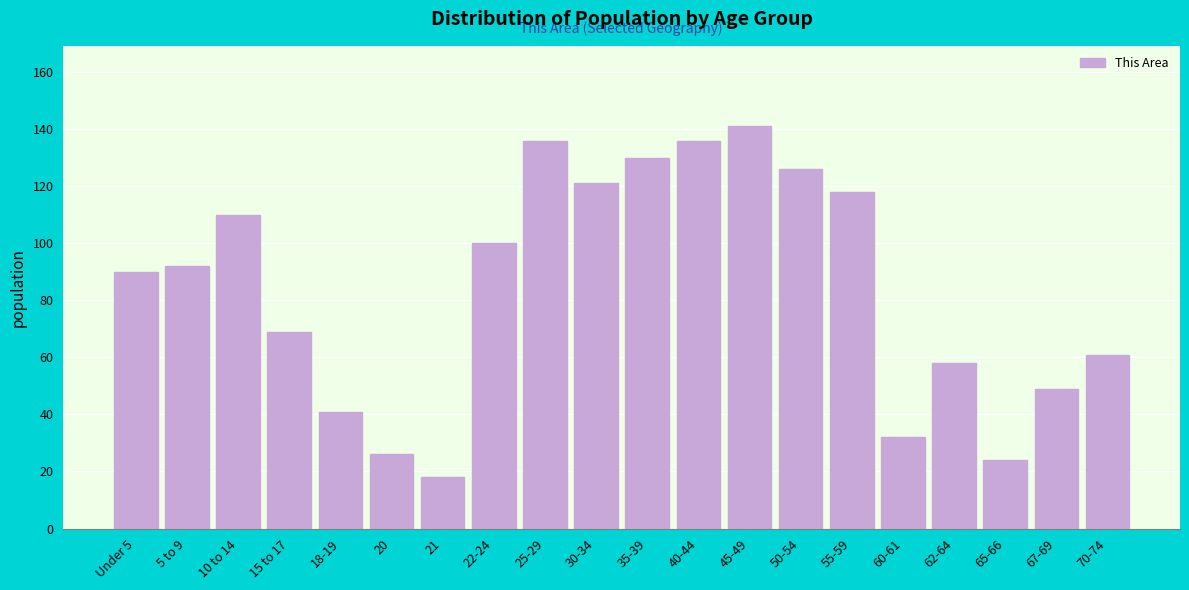

Reading left to right, transcribe all the data shown in this chart.

90	92	110	69	41	26	18	100	136	121	130	136	141	126	118	32	58	24	49	61